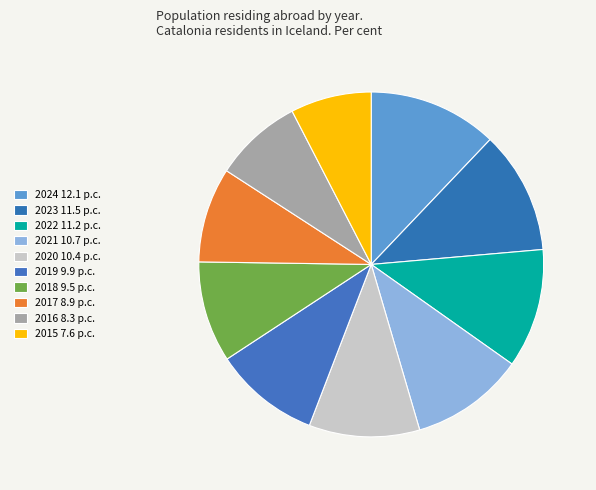

How many segments does this pie chart have?

10